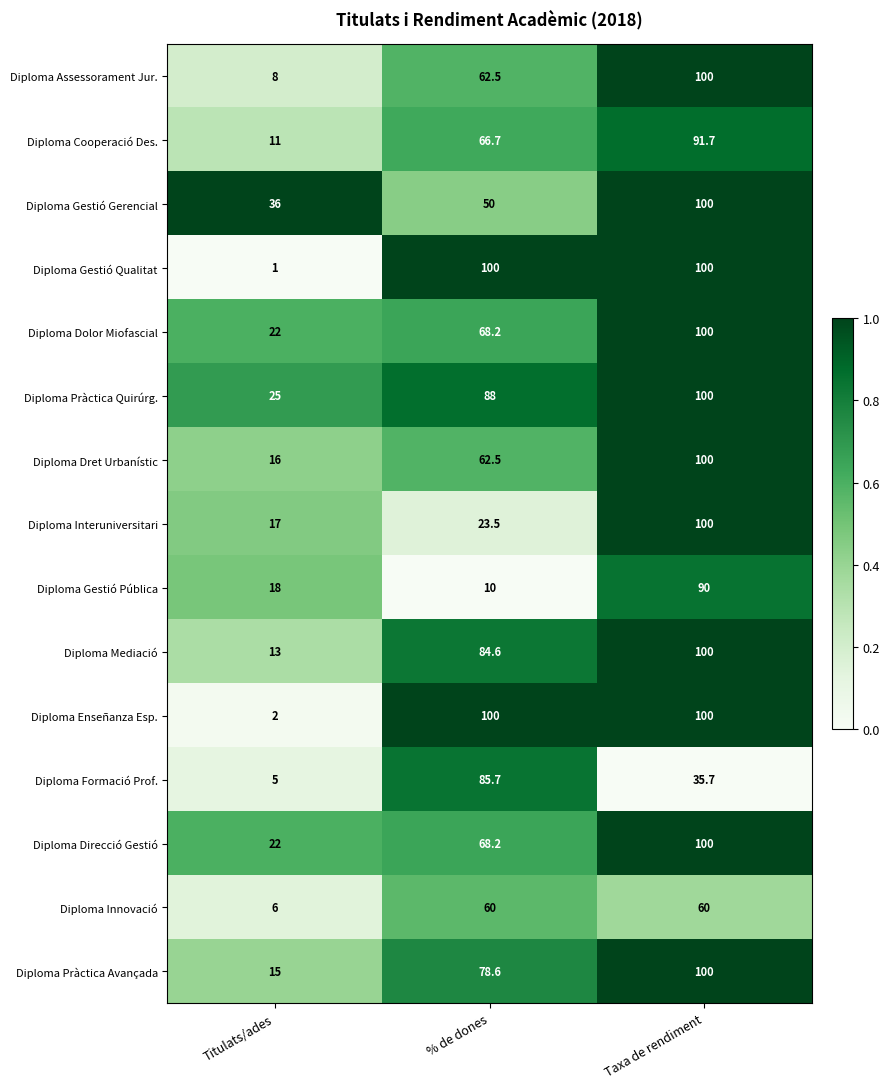

List the labels in order of Diploma Direcció Gestió value, largest first.

Taxa de rendiment, % de dones, Titulats/ades